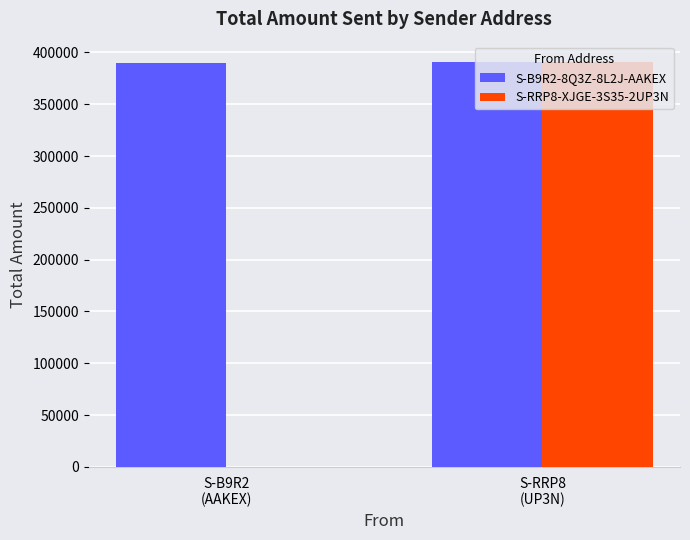

How many distinct data groups are displayed?

2